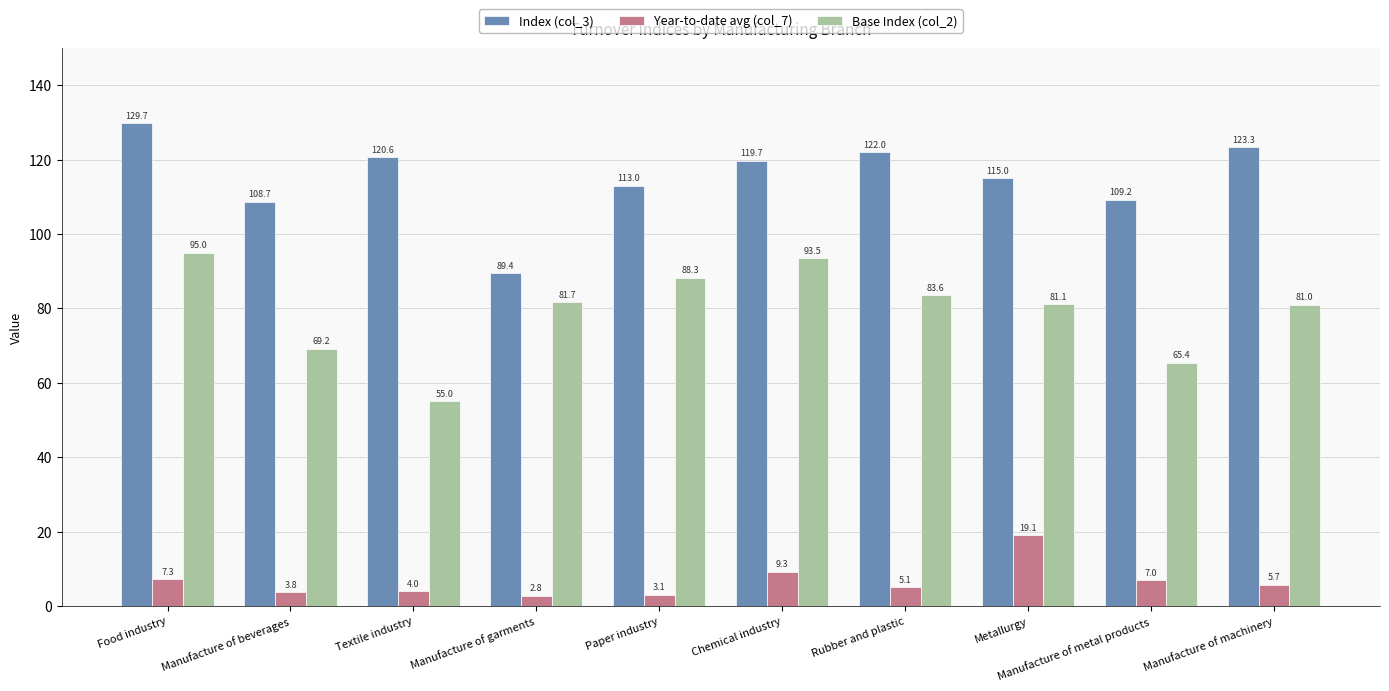

List the labels in order of Index (col_3) value, largest first.

Food industry, Manufacture of machinery, Rubber and plastic, Textile industry, Chemical industry, Metallurgy, Paper industry, Manufacture of metal products, Manufacture of beverages, Manufacture of garments